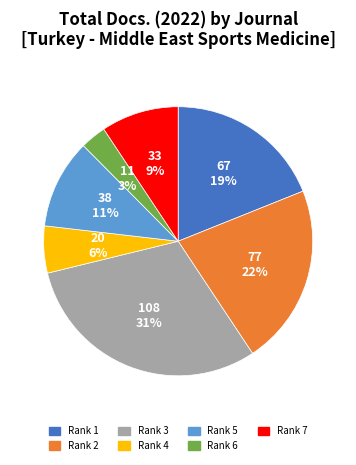

Count the number of slices in the pie.

7